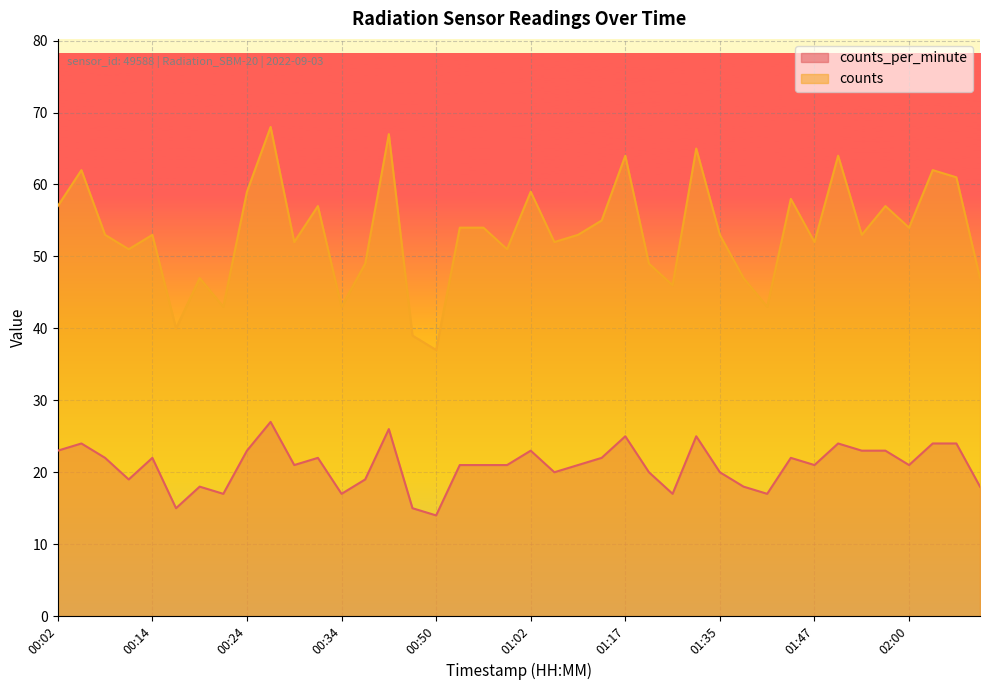

How many interior local peaks does the counts_per_minute series have?

11